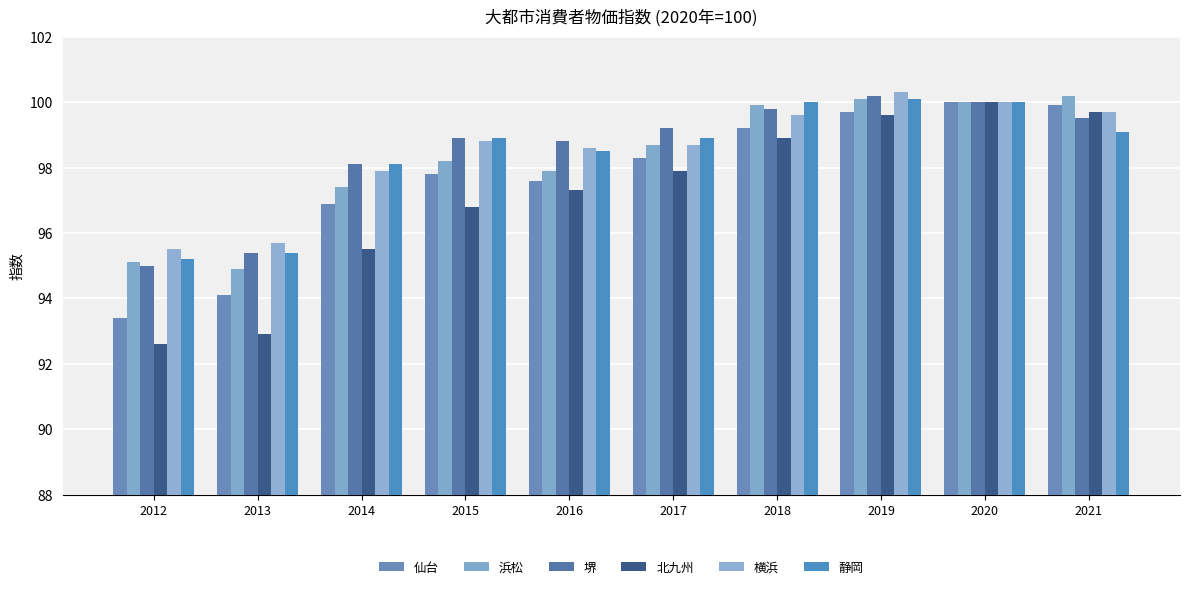

What is the total value across all series at 2015?

589.4